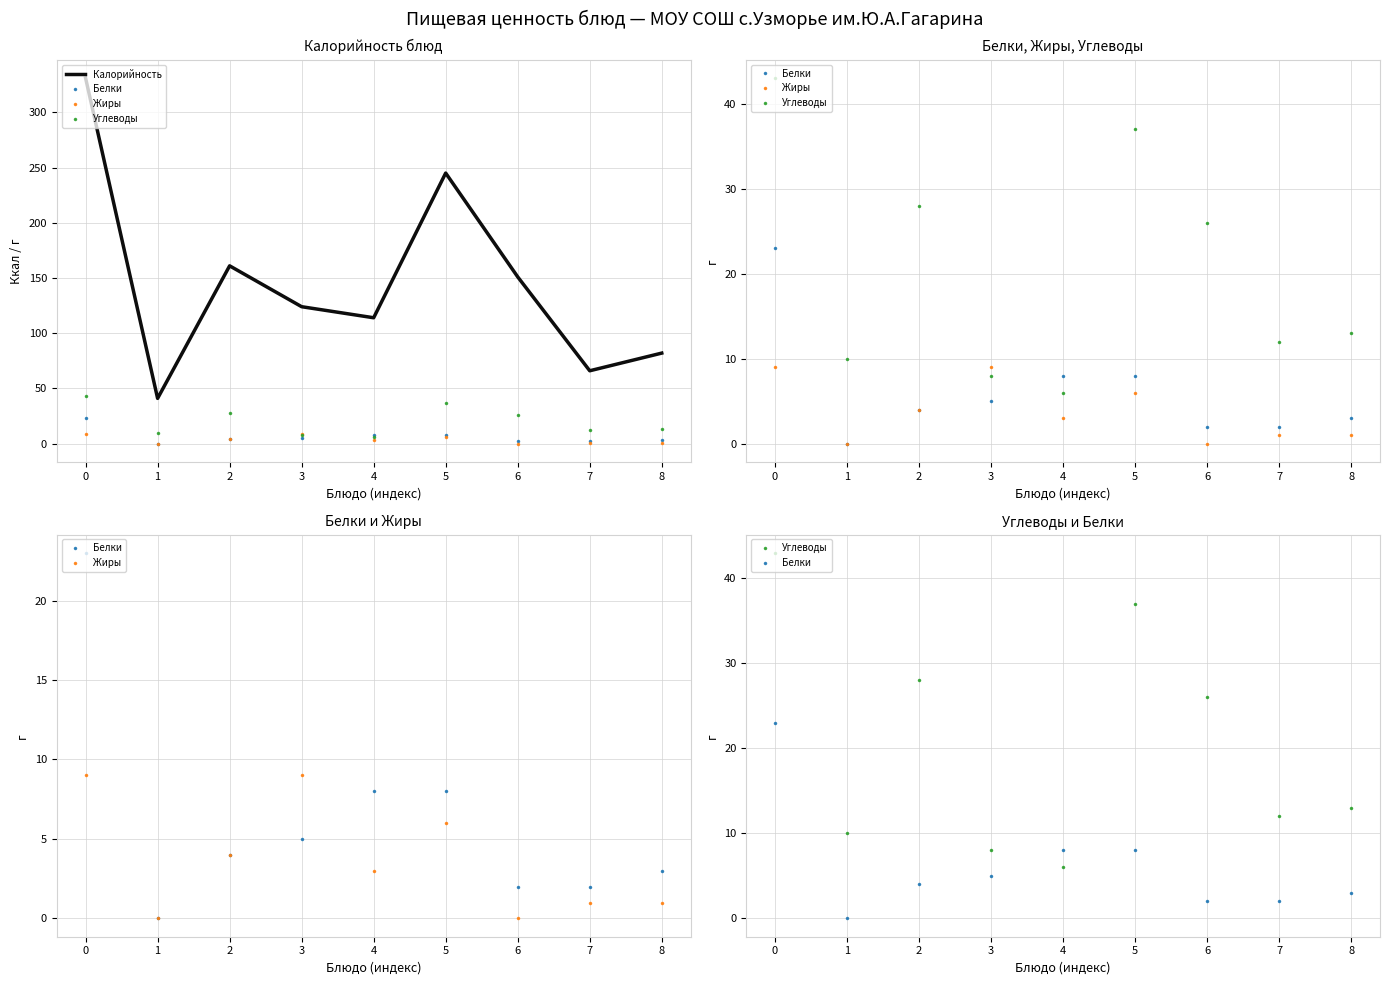

Which series changed the most between 3 and 7?

Калорийность